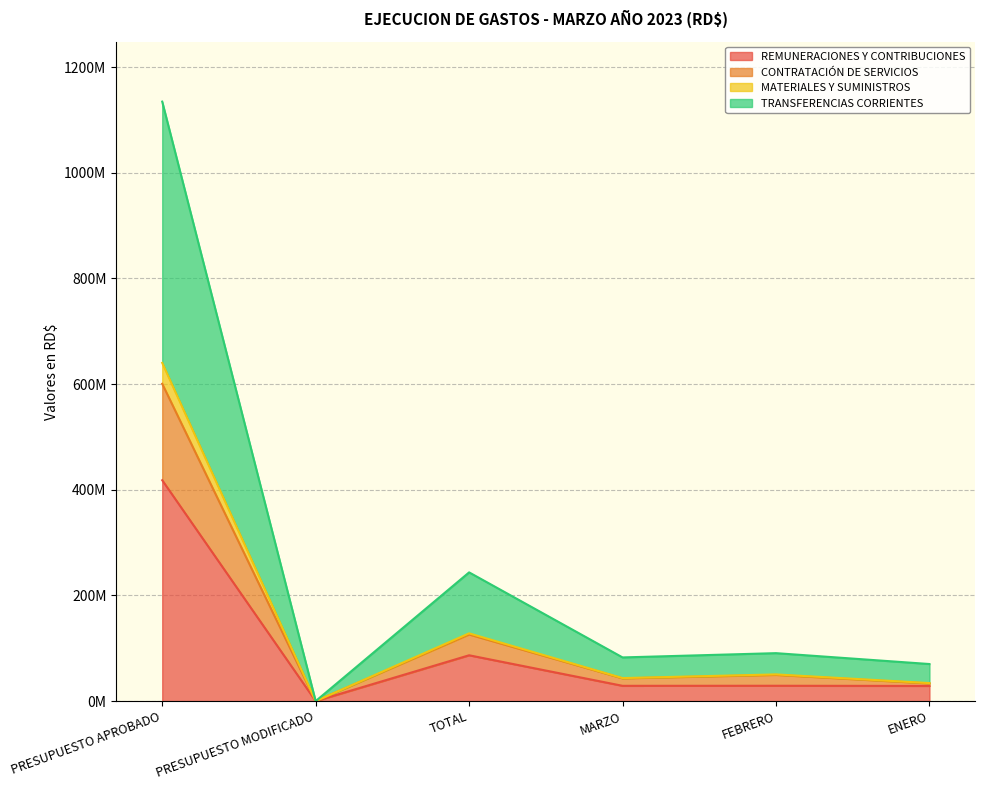

Reading left to right, list all the values displayed in this chart.

REMUNERACIONES Y CONTRIBUCIONES: PRESUPUESTO APROBADO=418065710.0	PRESUPUESTO MODIFICADO=0.0	TOTAL=86752641.6	MARZO=28952397.2	FEBRERO=29066707.9	ENERO=28733536.5
CONTRATACIÓN DE SERVICIOS: PRESUPUESTO APROBADO=600628061.0	PRESUPUESTO MODIFICADO=0.0	TOTAL=126130244.7	MARZO=43059794.3	FEBRERO=49613974.5	ENERO=33456476.0
MATERIALES Y SUMINISTROS: PRESUPUESTO APROBADO=640138121.0	PRESUPUESTO MODIFICADO=0.0	TOTAL=128256397.7	MARZO=43578889.6	FEBRERO=50544654.1	ENERO=34132854.0
TRANSFERENCIAS CORRIENTES: PRESUPUESTO APROBADO=1134631605.0	PRESUPUESTO MODIFICADO=0.0	TOTAL=243662264.6	MARZO=82690365.9	FEBRERO=90776726.3	ENERO=70195172.3